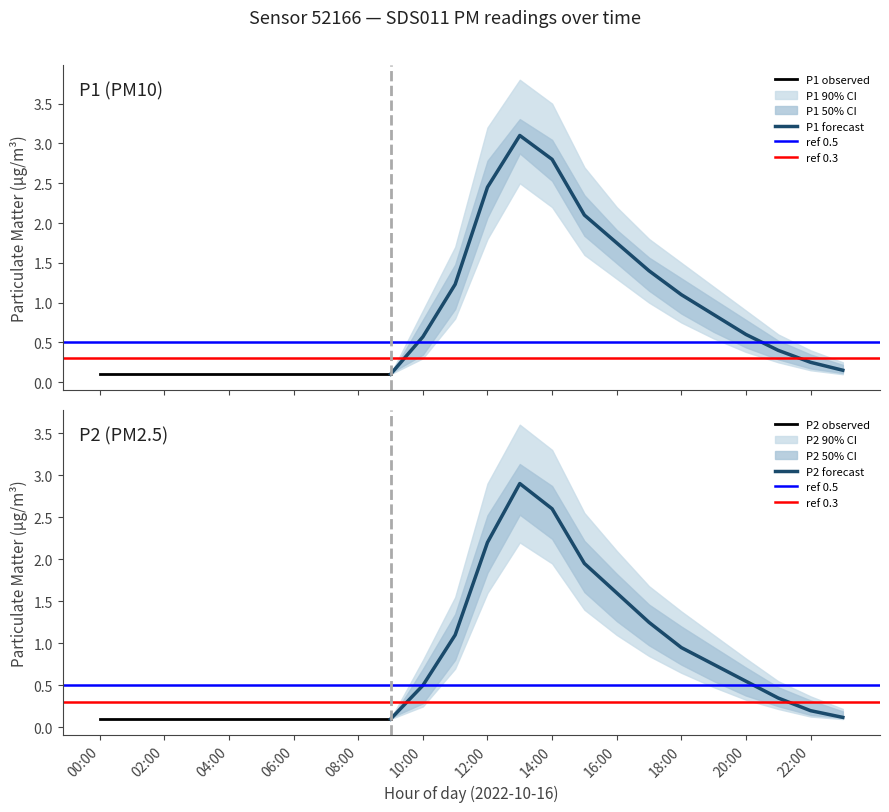

What is the average value of the P2_lo series?

0.5